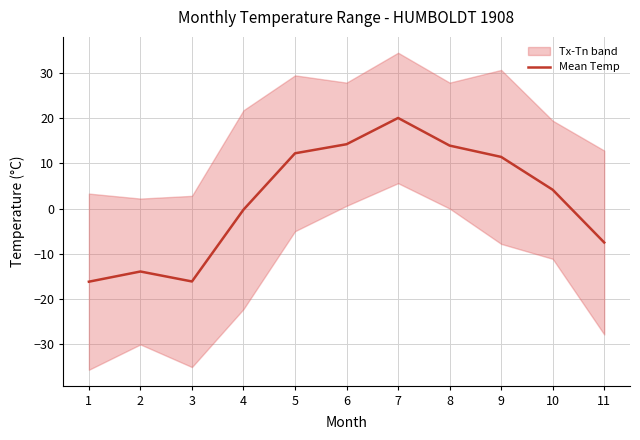

What value does the data have at 4?

-0.2